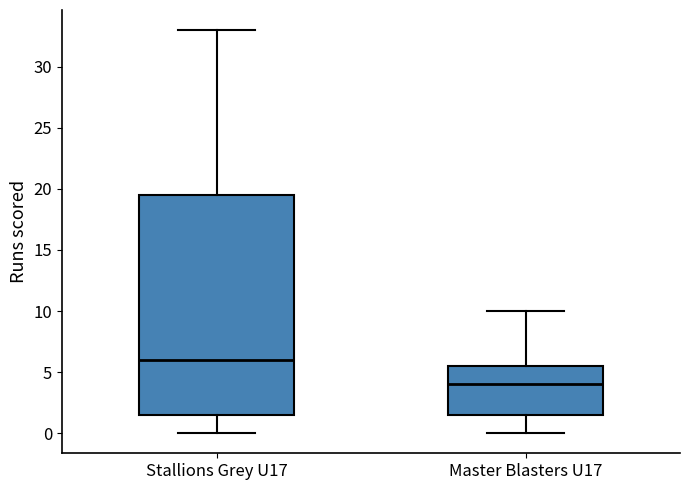

Comparing the boxes themselves (not the whiskers), which one is the tallest?

Stallions Grey U17